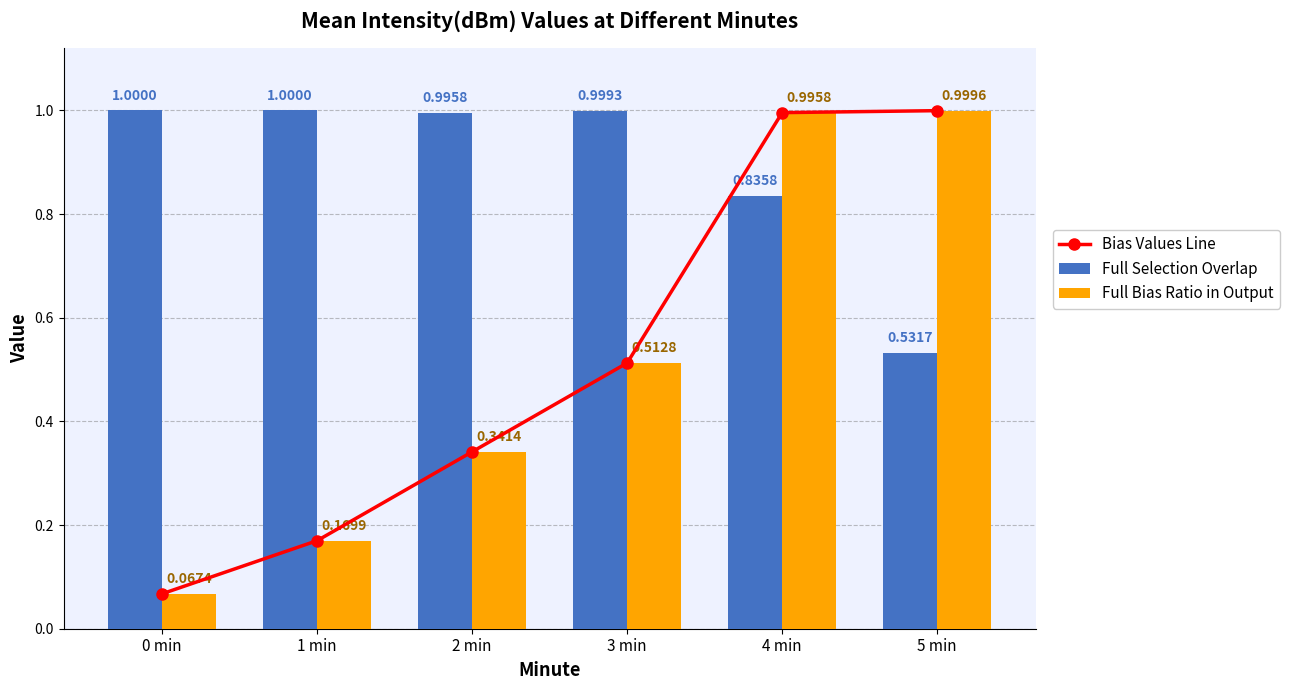

List the labels in order of Full Bias Ratio in Output value, smallest first.

0 min, 1 min, 2 min, 3 min, 4 min, 5 min